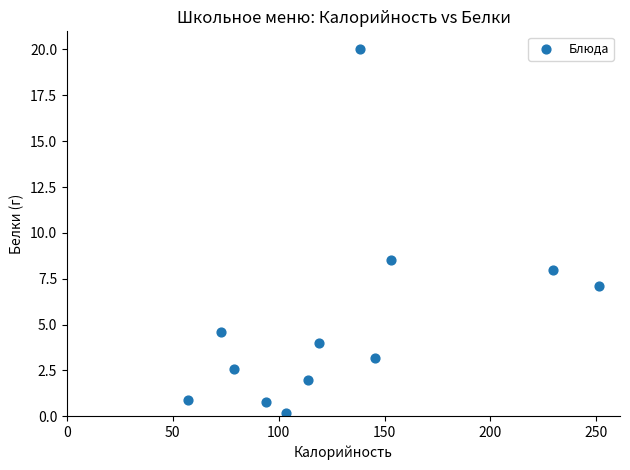

What is the average X value?

129.8